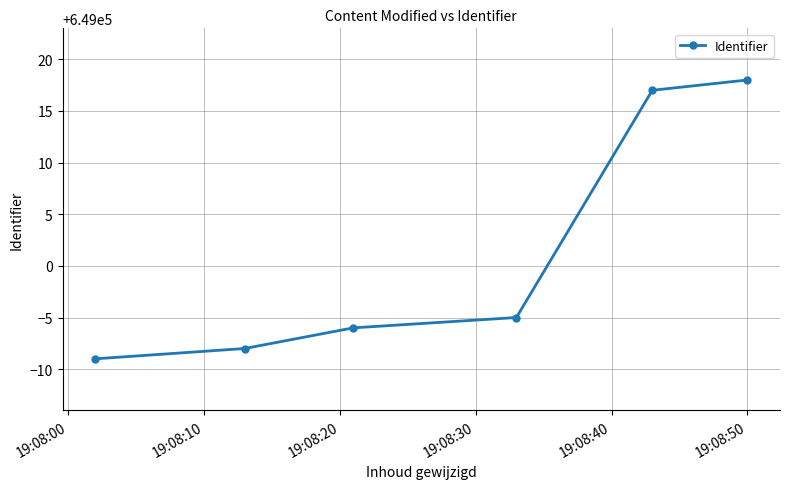

What is the smallest value displayed?

648991